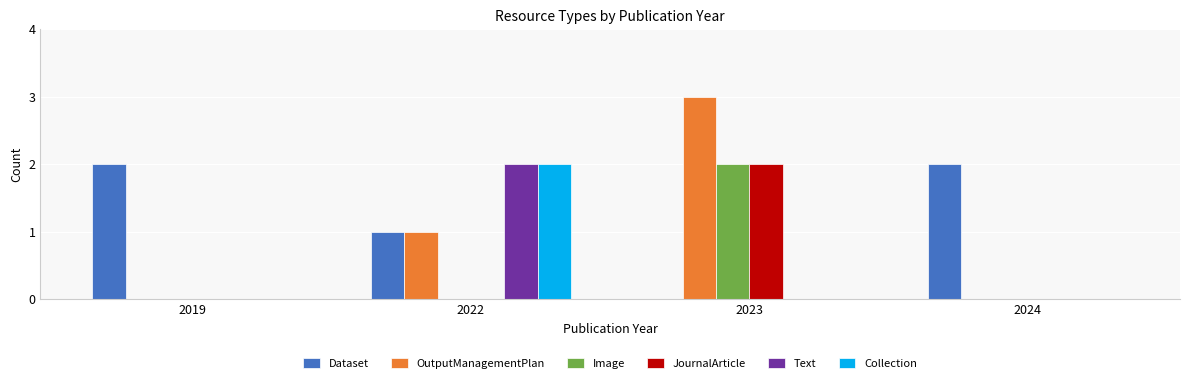

Count the number of data series in this chart.

6